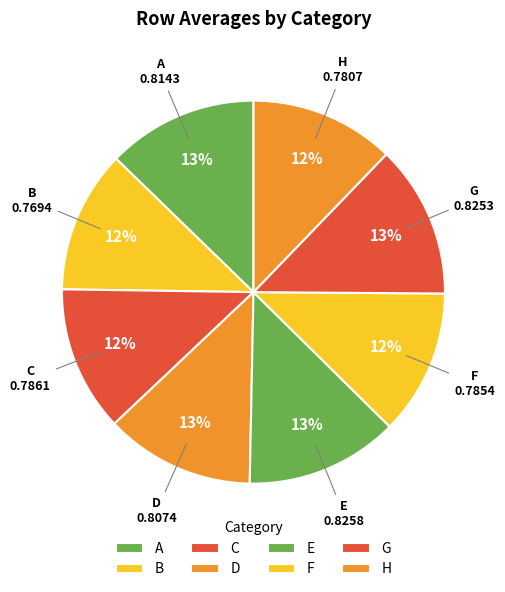

Does any single category account for the majority?

No